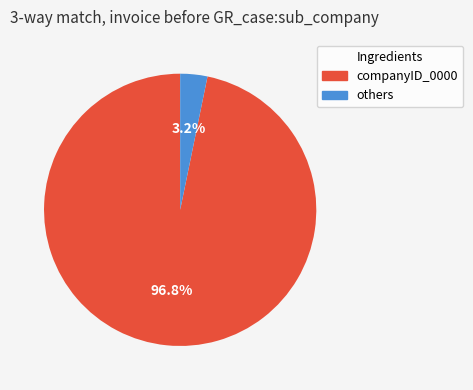

Is there any slice that represents more than half of the pie?

Yes